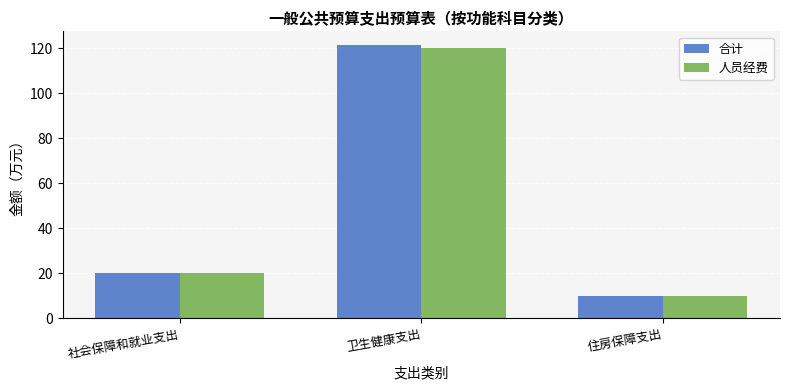

Read the 人员经费 value at 卫生健康支出.

120.0